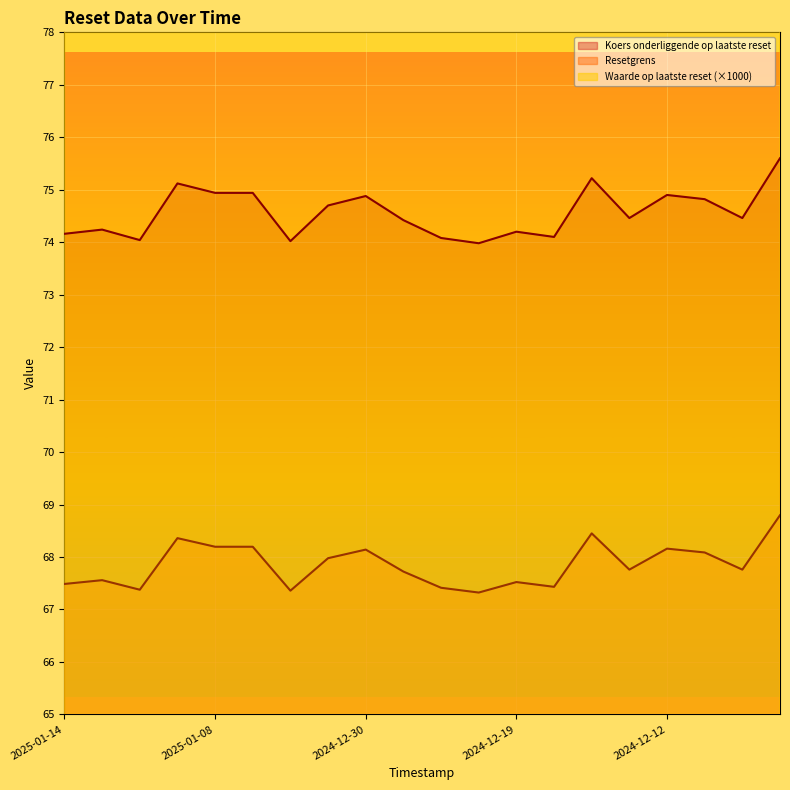

Which category has the highest value in the Resetgrens series?

2024-12-09